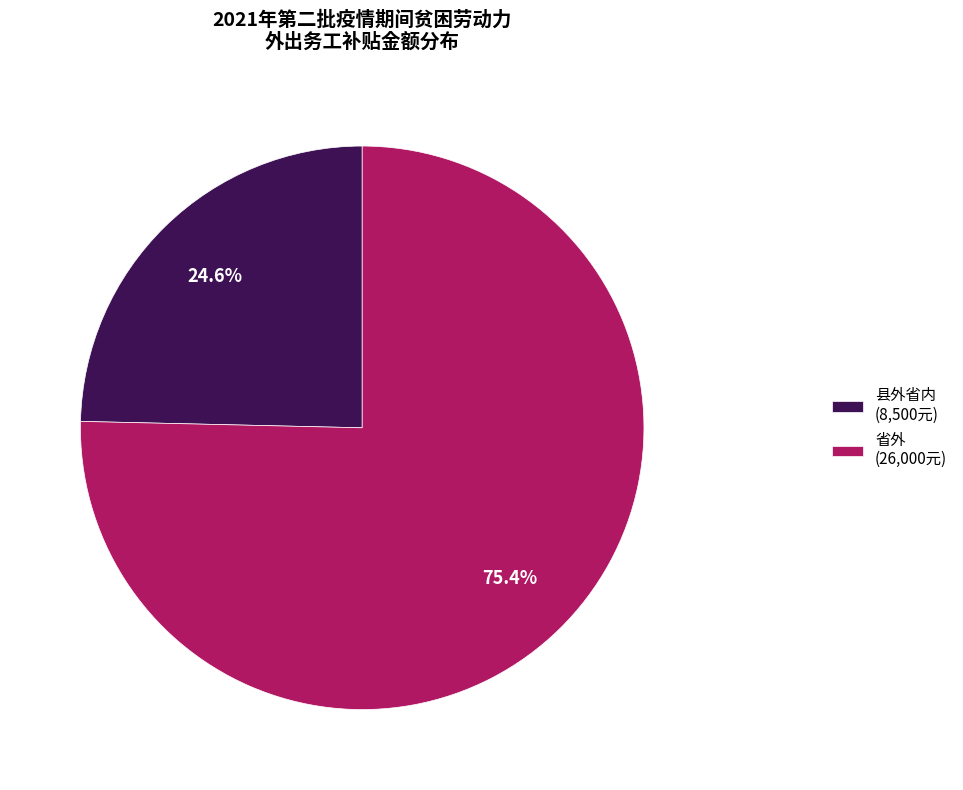

What is the ratio of the value at 县外省内 to the value at 省外?

0.3